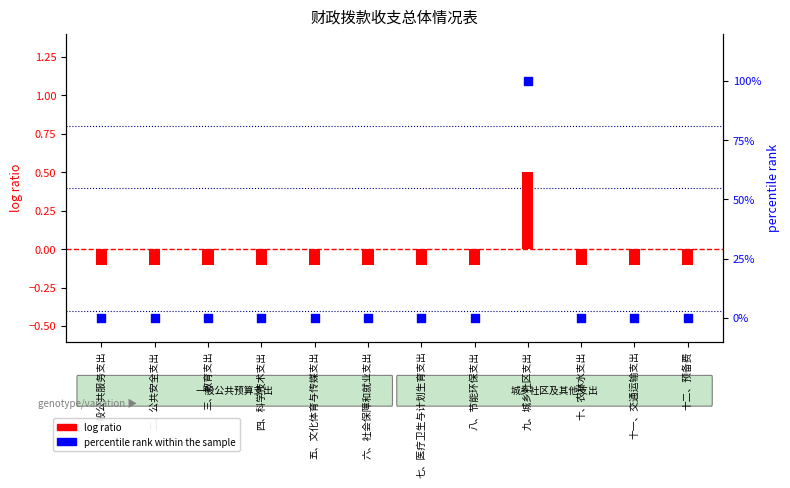

Is the value of percentile rank within the sample at 四、科学技术支出 greater than the value of log ratio at 三、教育支出?

Yes